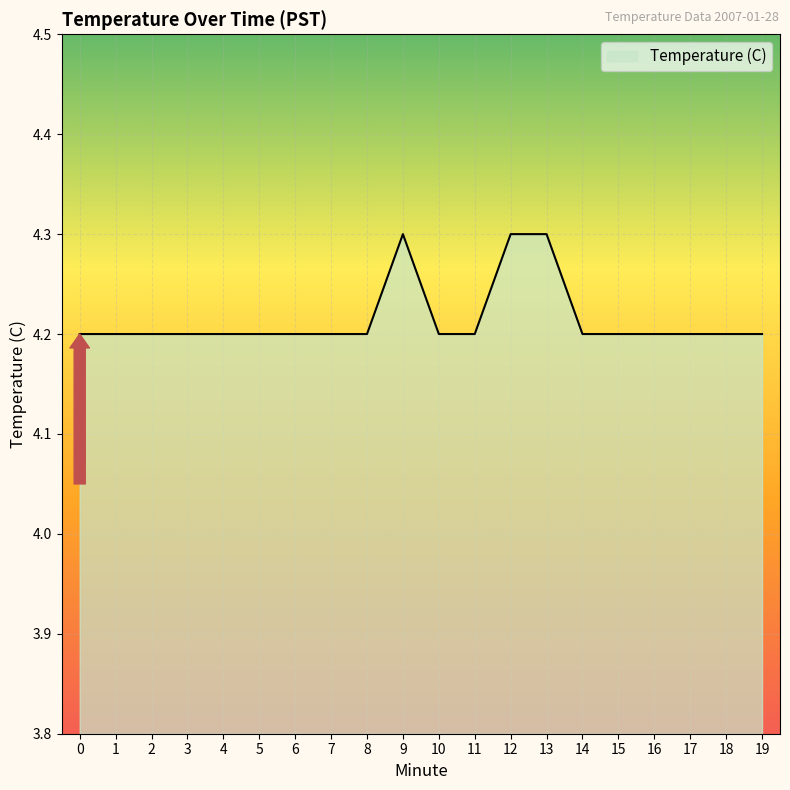

What is the difference between the values at 9 and 17?

0.1